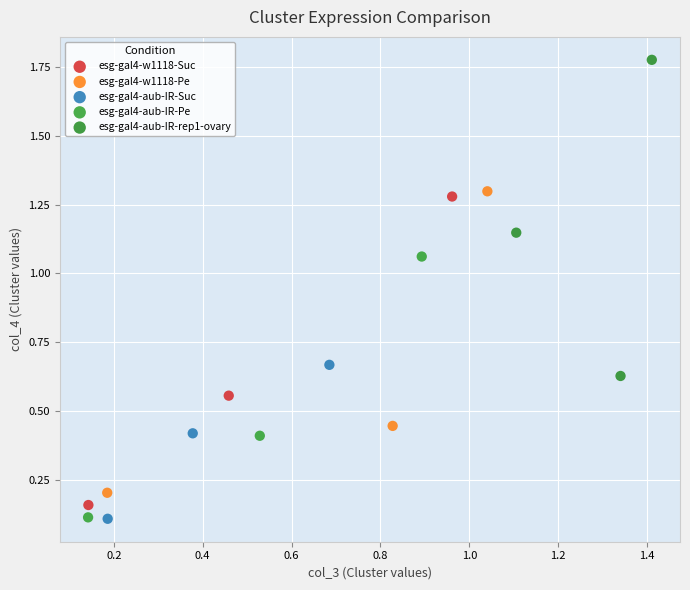

Which series reaches the maximum Y coordinate?

esg-gal4-aub-IR-rep1-ovary